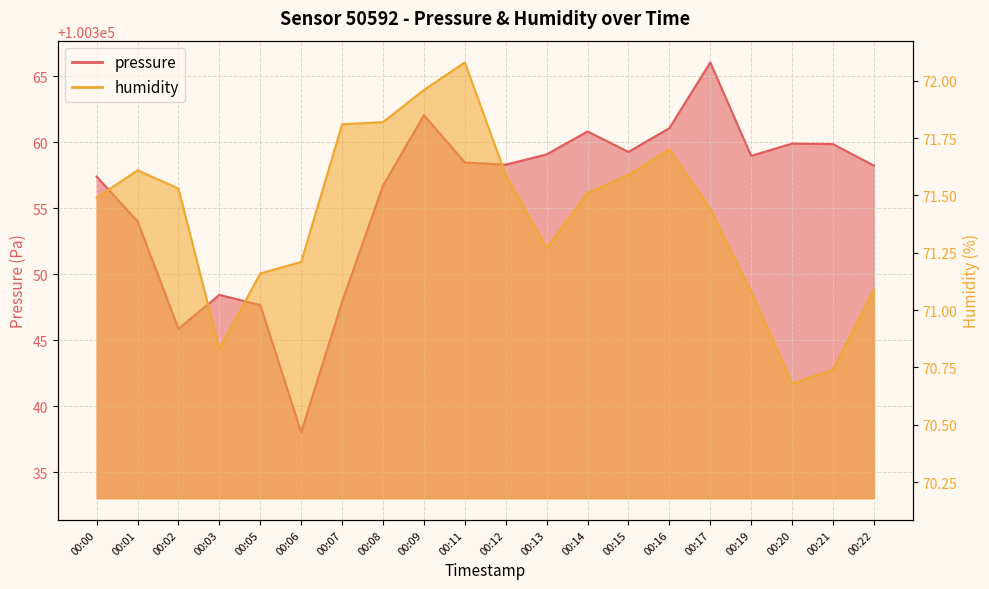

What is the difference between the maximum and minimum values in the humidity series?

1.4